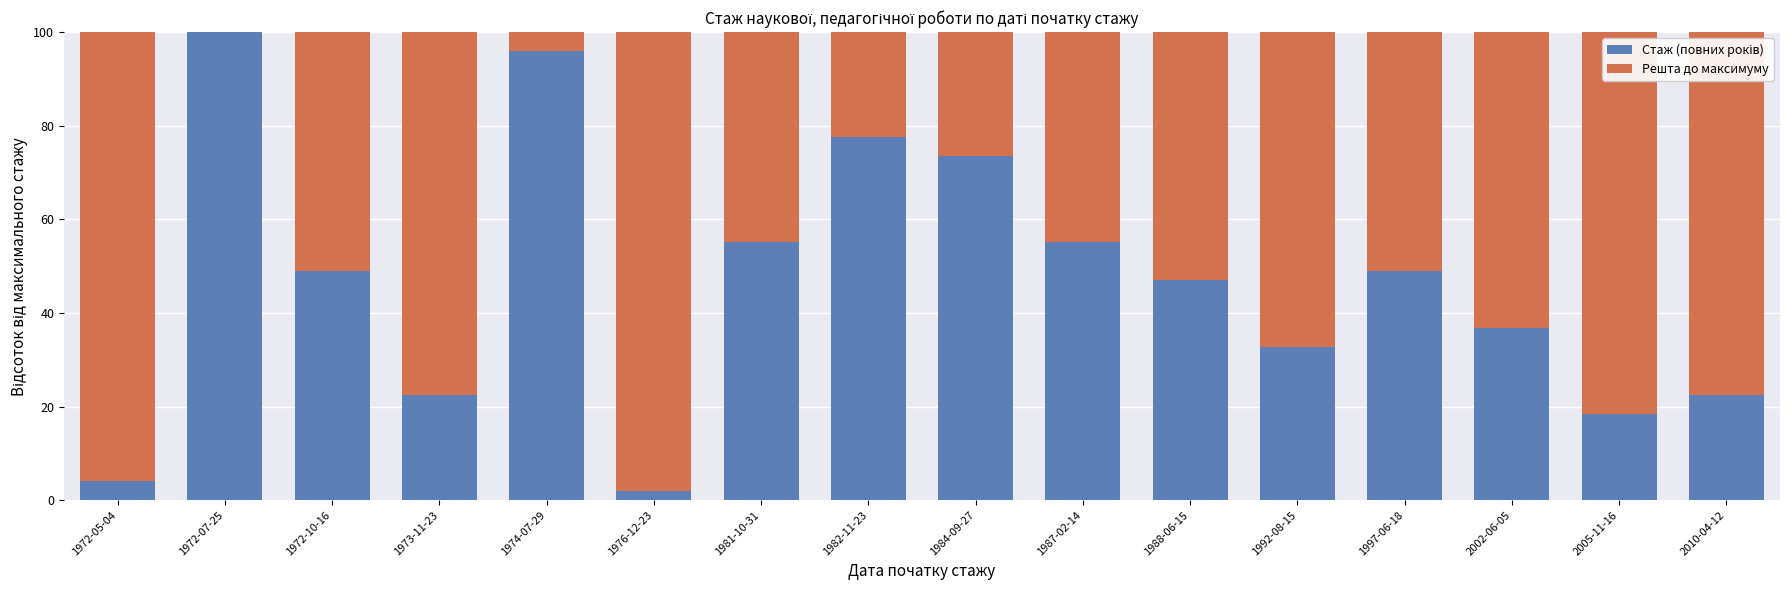

What is the total value across all series at 1982-11-23?

100.0